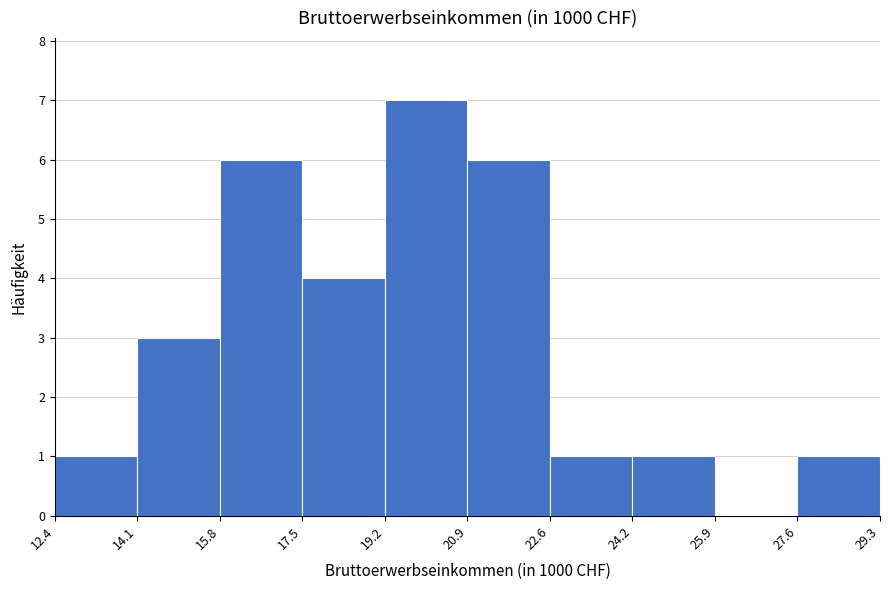

Reading left to right, list every bar in this chart as the range it spans on the x-axis followed by its height. The values are not printed on the chart, so give them approximately, as read against the axis.

12.4 to 14.1: 1
14.1 to 15.8: 3
15.8 to 17.5: 6
17.5 to 19.2: 4
19.2 to 20.9: 7
20.9 to 22.6: 6
22.6 to 24.2: 1
24.2 to 25.9: 1
25.9 to 27.6: 0
27.6 to 29.3: 1